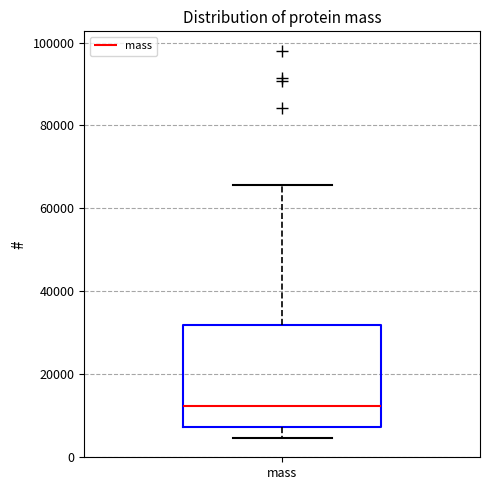

Transcribe this box plot: give where the median line is, the range the box spans, and where the two whiskers end, as read against the y-axis. The values are not printed on the chart, so give them approximately, as read against the axis.

median 12000, box 8000 to 32000, whiskers 4000 to 66000